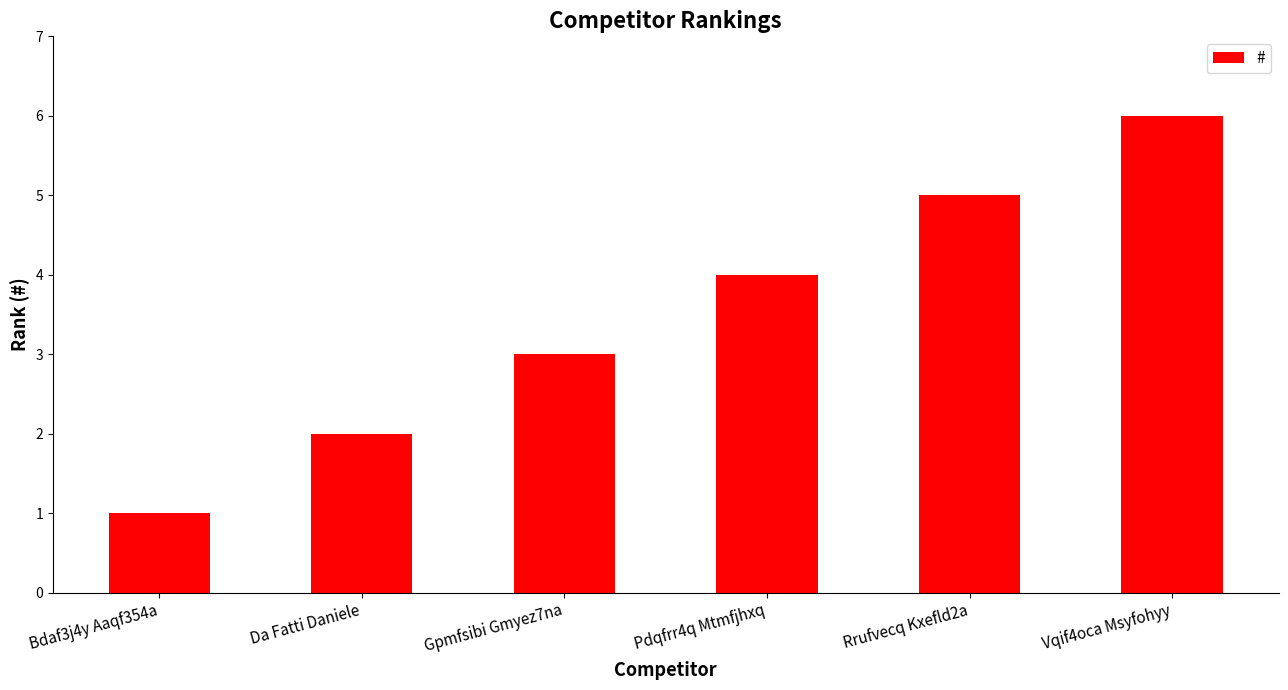

How many distinct data groups are displayed?

1